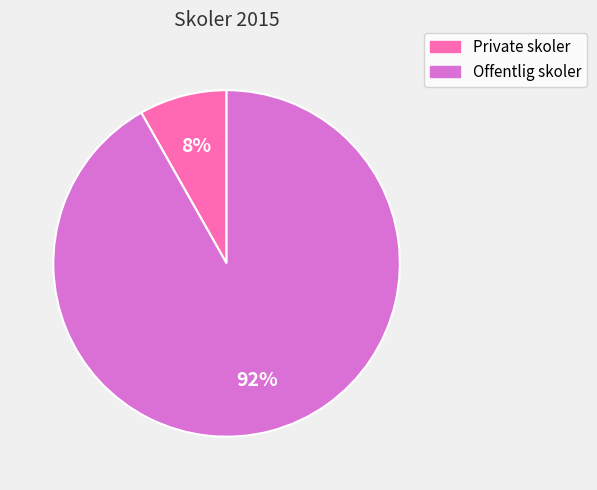

Do Offentlig skoler and Private skoler together represent more than half of the pie?

Yes